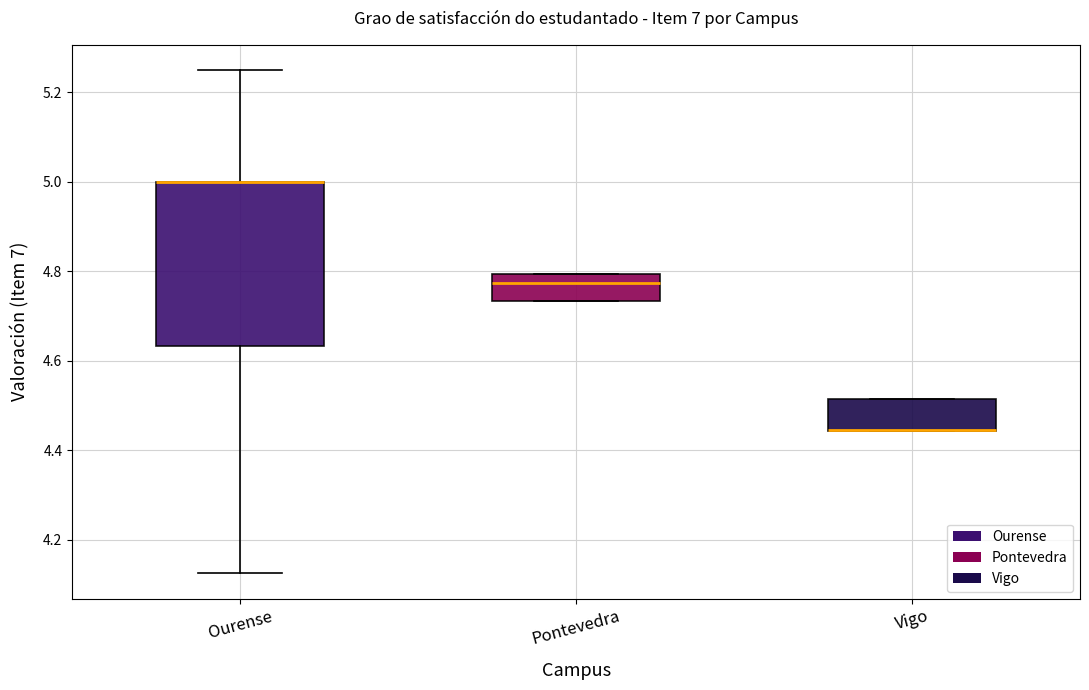

Reading left to right, transcribe this box plot: for each box, give where its median line is, the range the box spans, and where its two whiskers end, as read against the y-axis. The values are not printed on the chart, so give them approximately, as read against the axis.

Ourense: median 5.00 (drawn on the box's upper edge), box 4.64 to 5.00, whiskers 4.12 to 5.26
Pontevedra: median 4.78, box 4.74 to 4.80, whiskers 4.74 to 4.80
Vigo: median 4.44 (drawn on the box's lower edge), box 4.44 to 4.52, whiskers 4.44 to 4.52